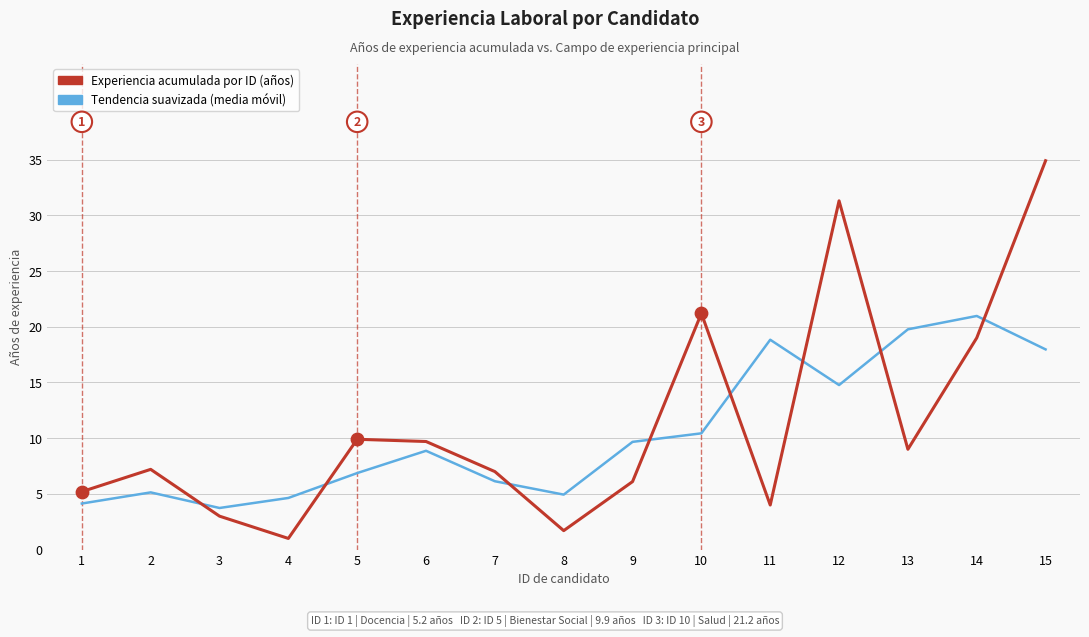

What is the difference between the highest and lowest values at 13?

10.8